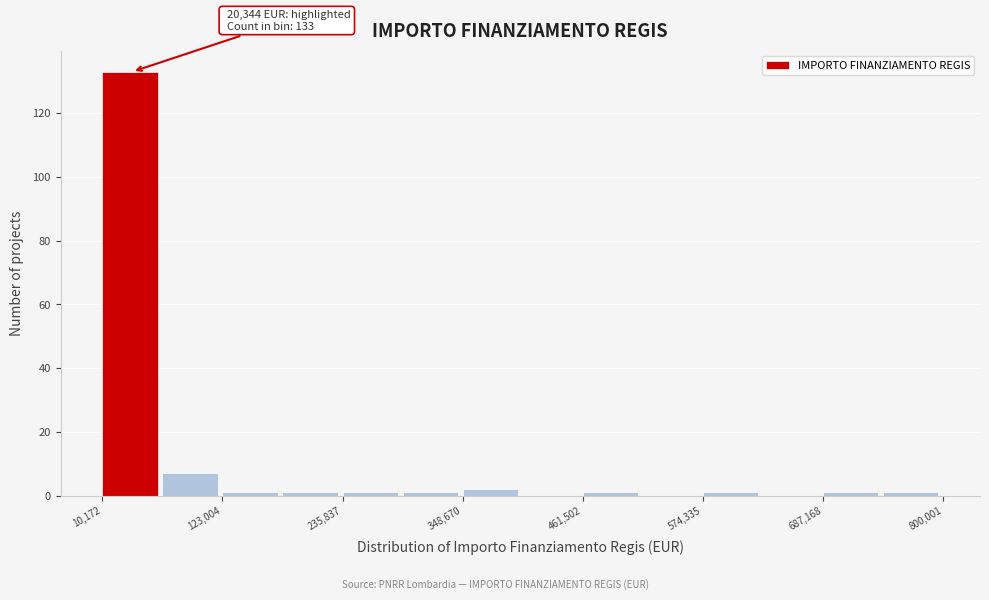

Around what value on the x-axis is the tallest bar? Give the approximate position of its centre, as read against the axis.

40000